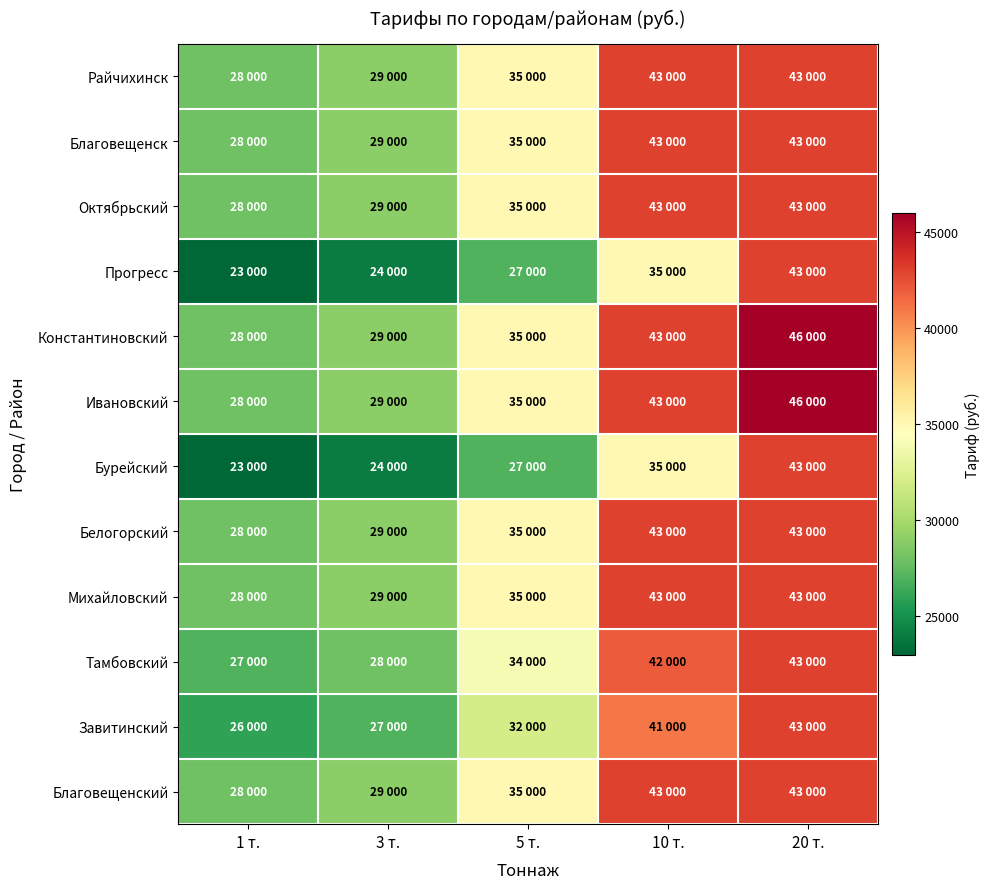

At 10 т., list the series in order from largest to smallest.

Райчихинск, Благовещенск, Октябрьский, Константиновский, Ивановский, Белогорский, Михайловский, Благовещенский, Тамбовский, Завитинский, Прогресс, Бурейский